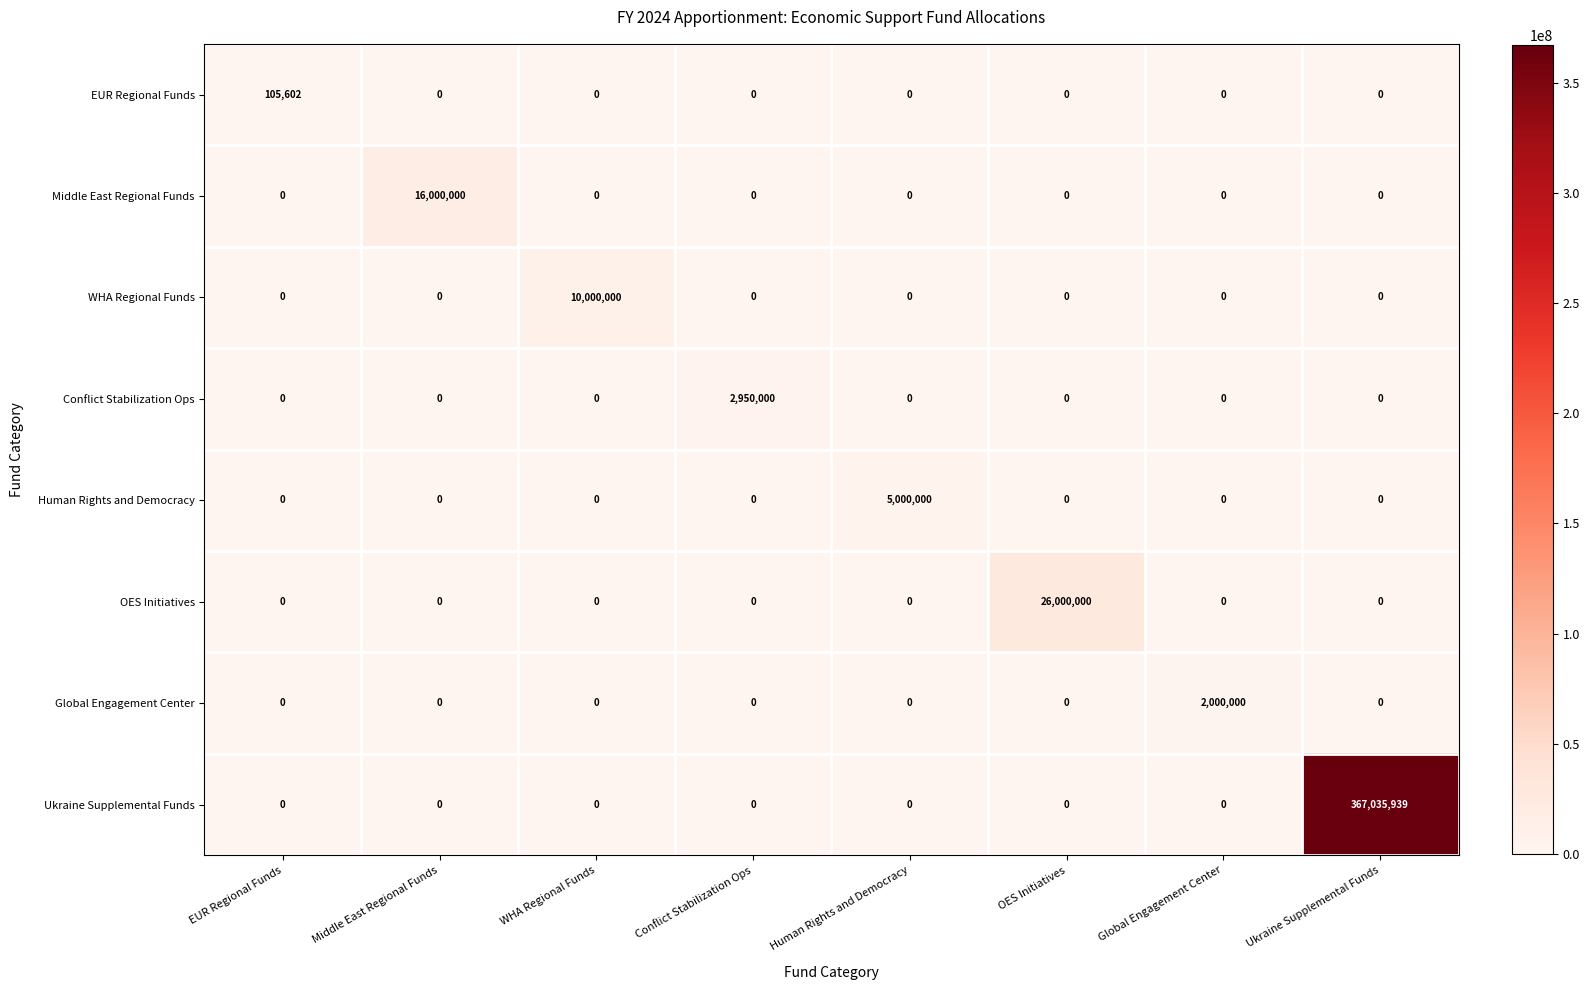

Between OES Initiatives and Global Engagement Center, which series saw the biggest shift?

OES Initiatives